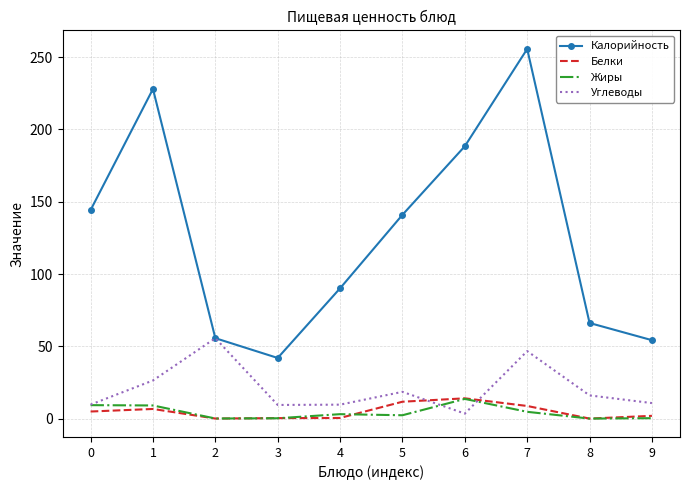

At which category is the sum across all series the highest?

7